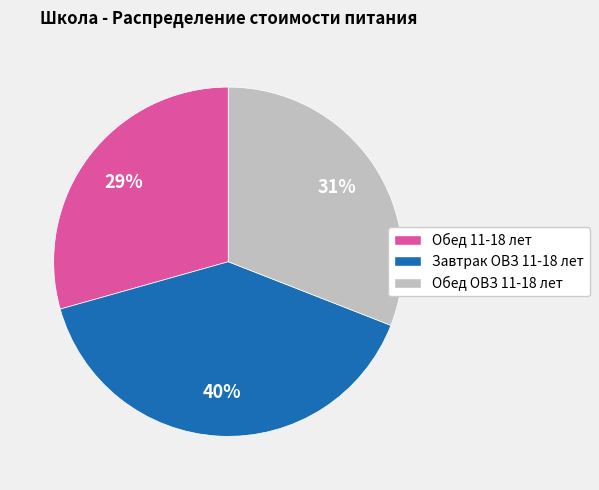

True or false: Завтрак ОВЗ 11-18 лет accounts for 32% of the total.

False